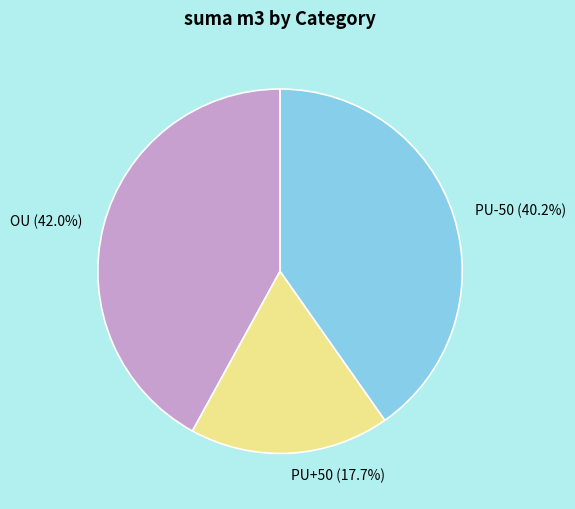

What is the smallest slice in the pie chart?

PU+50